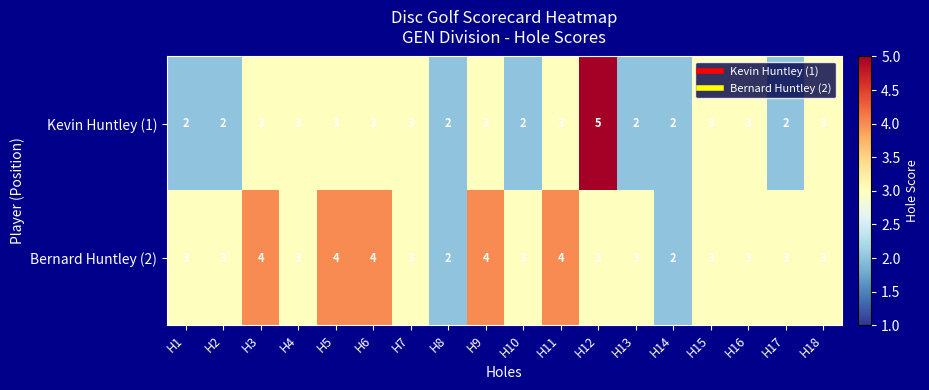

Which series changed the most between H3 and H14?

Bernard Huntley (2)